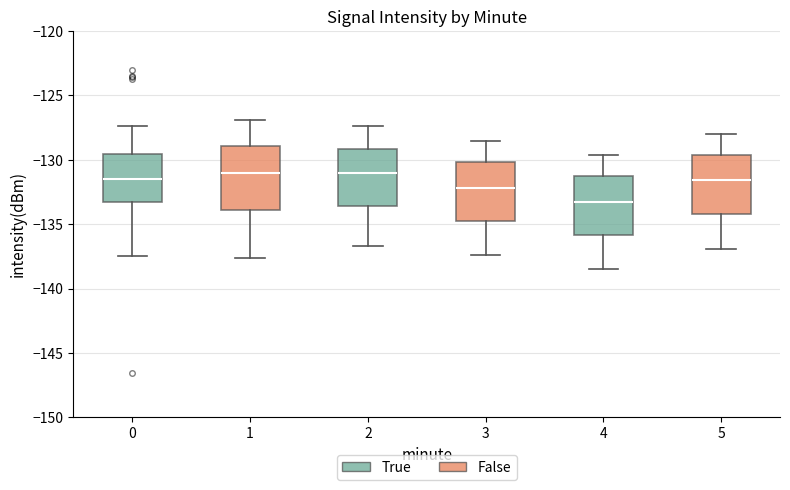

Where does the lower whisker of the box at x = 2 end on the y-axis? The values are not printed on the chart, so give them approximately, as read against the axis.

-136.5